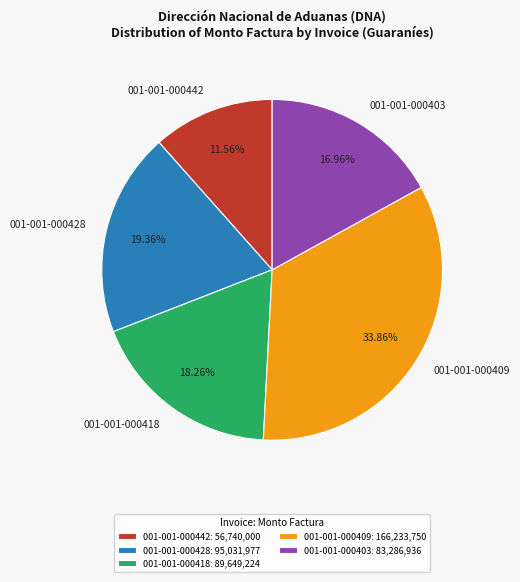

What percentage is the 001-001-000409 slice, to the nearest percent?

34%